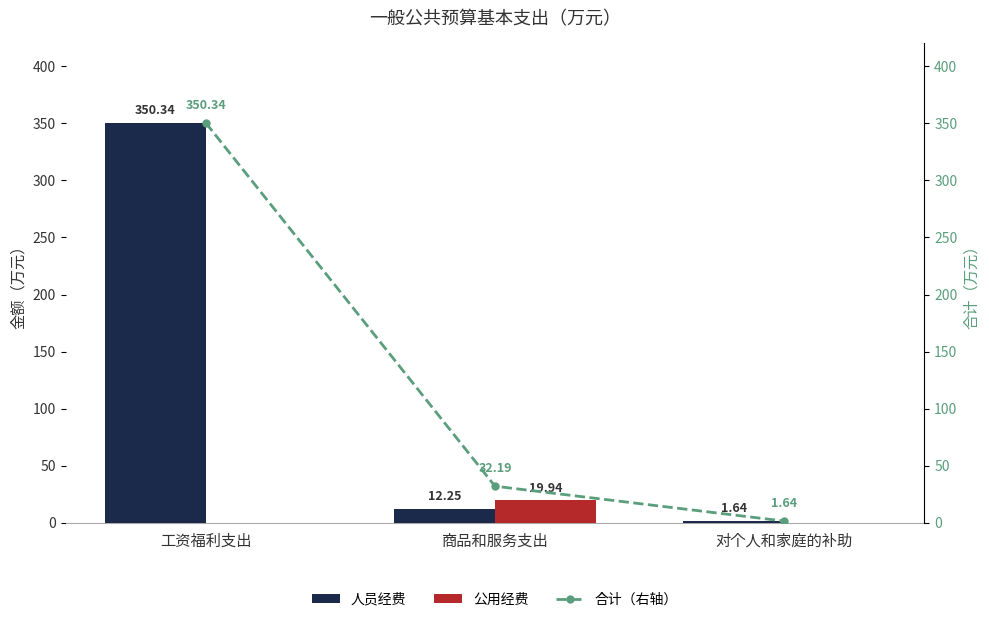

At which category is the sum across all series the highest?

工资福利支出